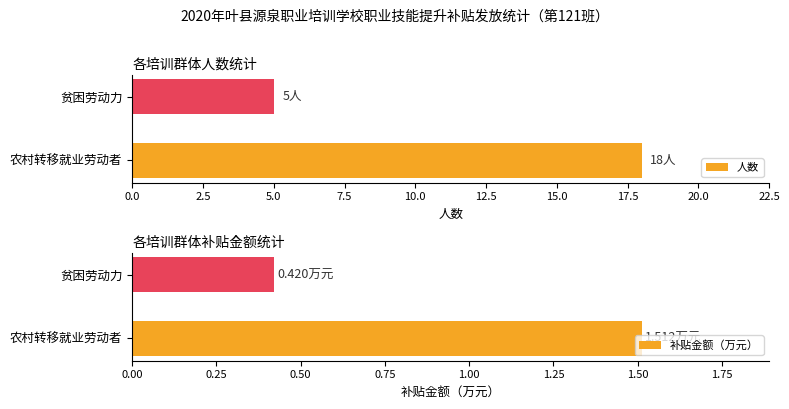

What is the difference between the 人数 values at 农村转移就业劳动者 and 贫困劳动力?

13